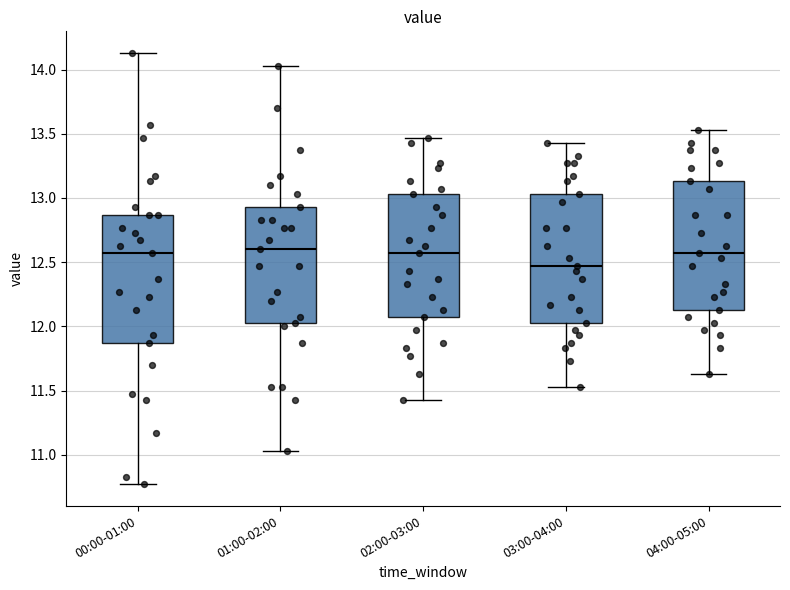

Which box has the lowest median line?

03:00-04:00